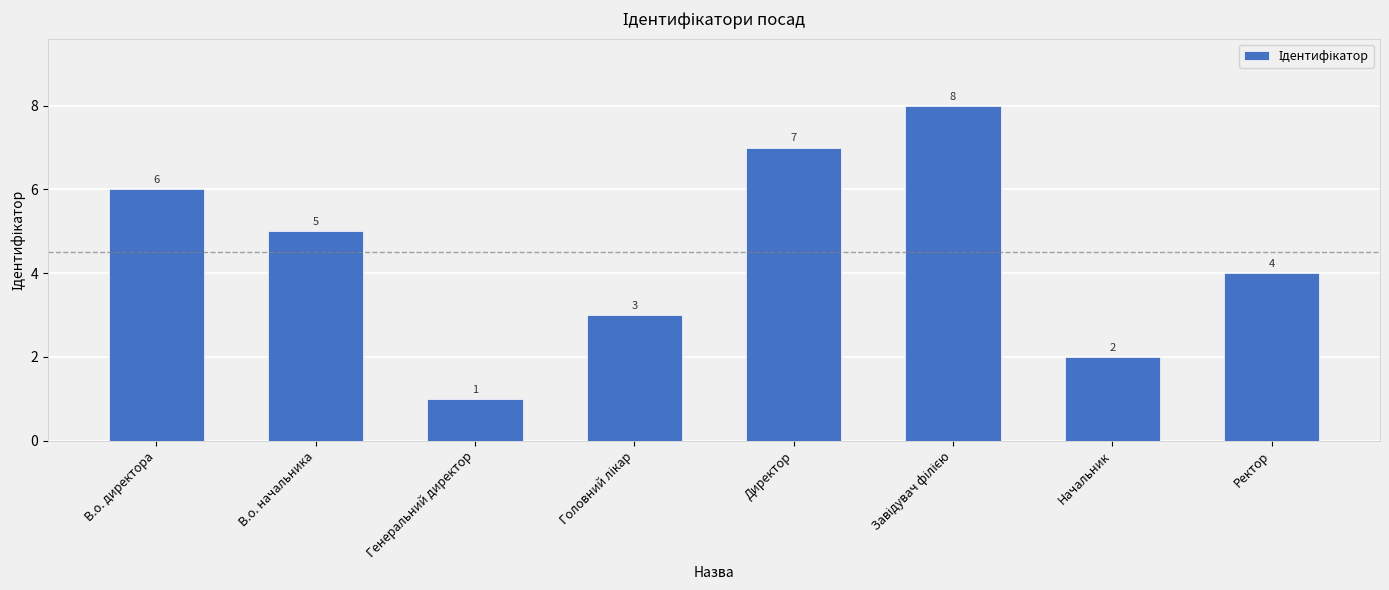

What position from the right is Генеральний директор?

6